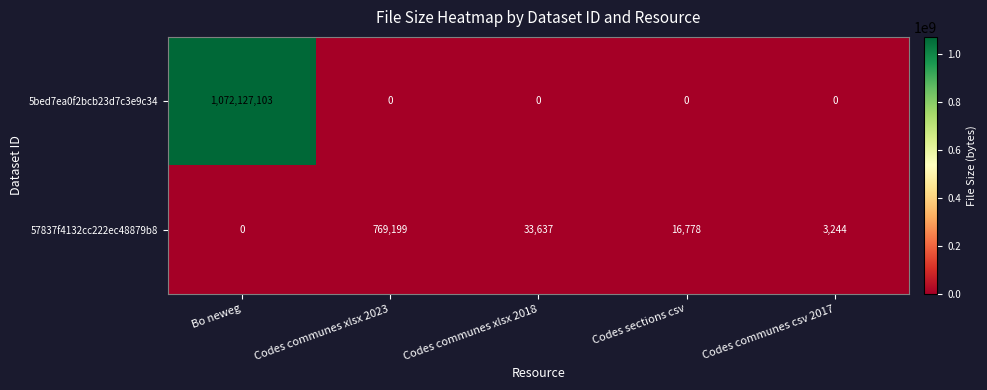

Which series changed the most between Codes communes xlsx 2018 and Codes sections csv?

57837f4132cc222ec48879b8